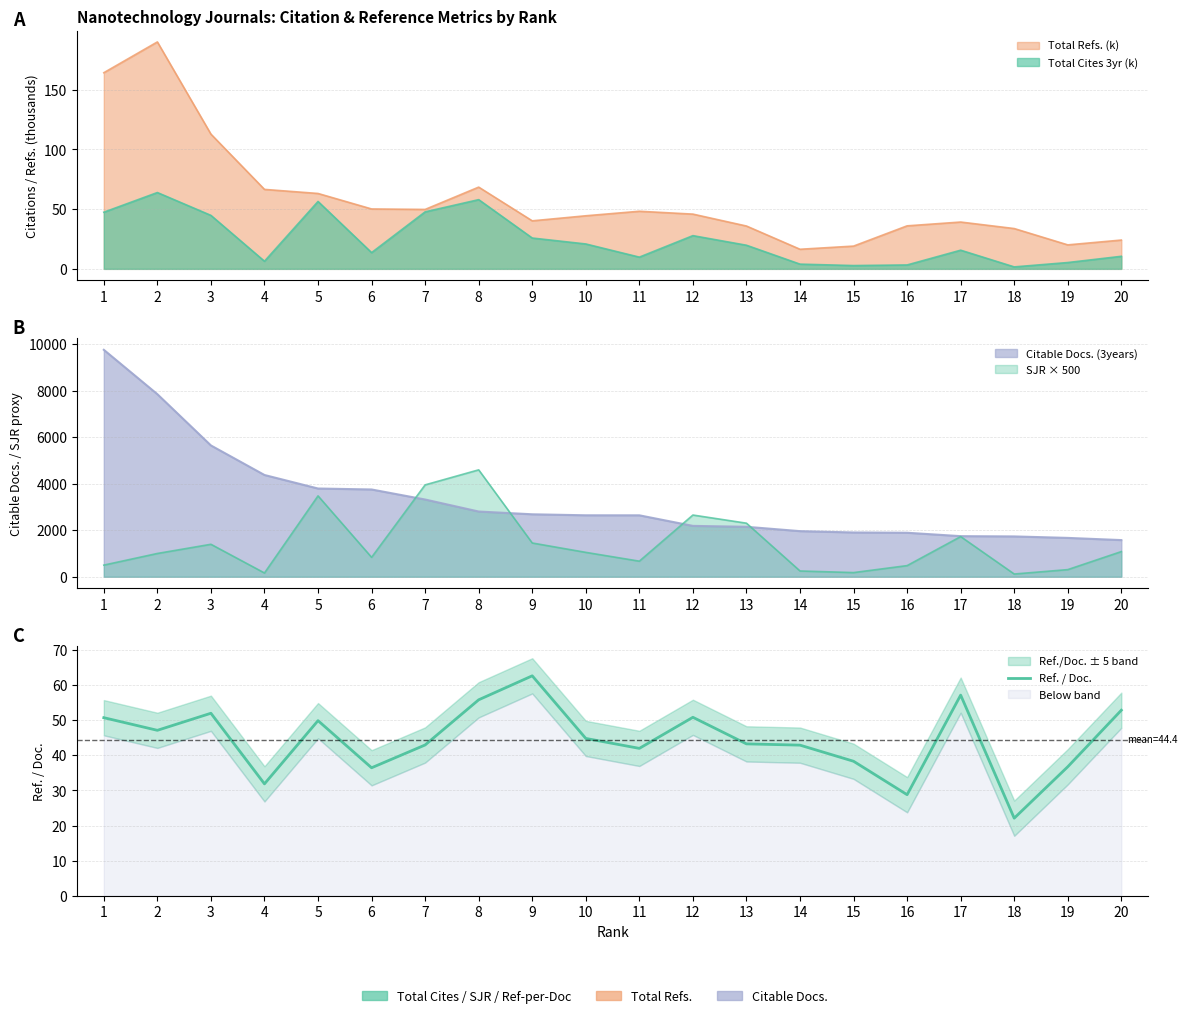

True or false: the data shows 55.7 at 19.

False